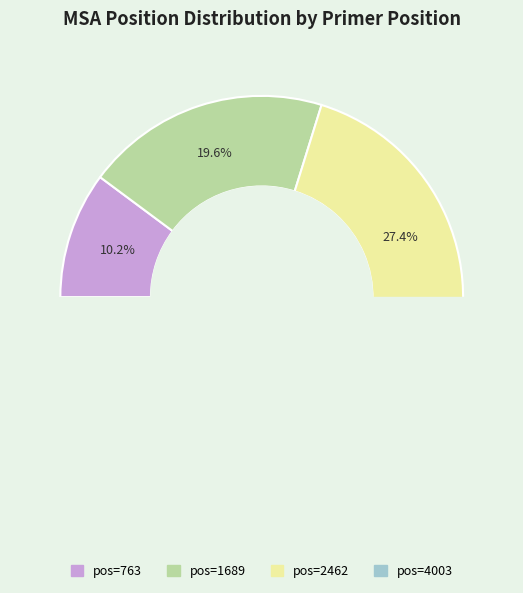

To the nearest percent, what is the difference between the largest and smallest slice percentages?

33%